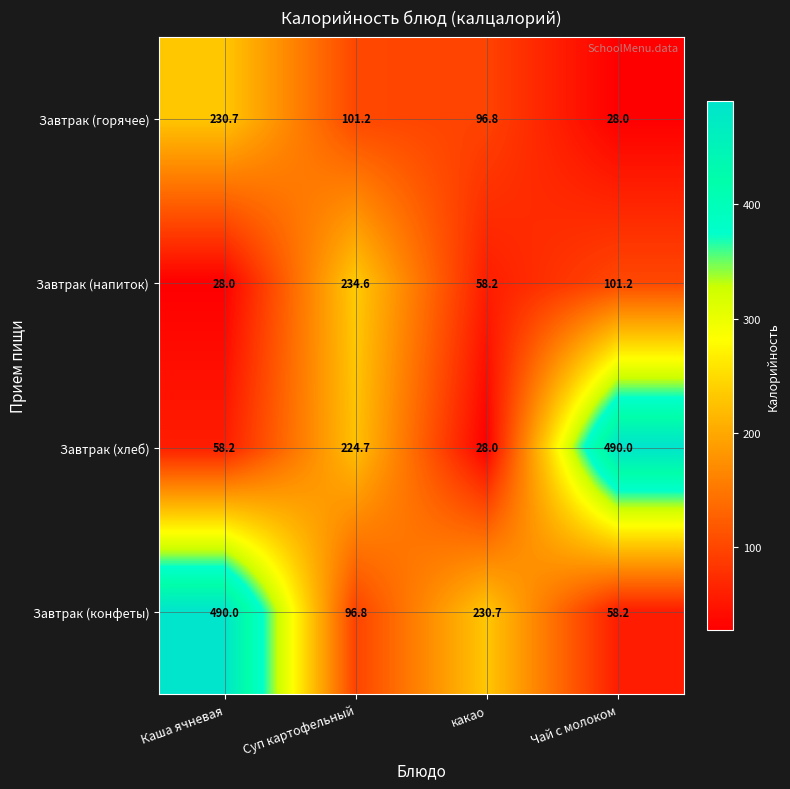

Between Суп картофельный and какао, which series saw the biggest shift?

Завтрак (хлеб)